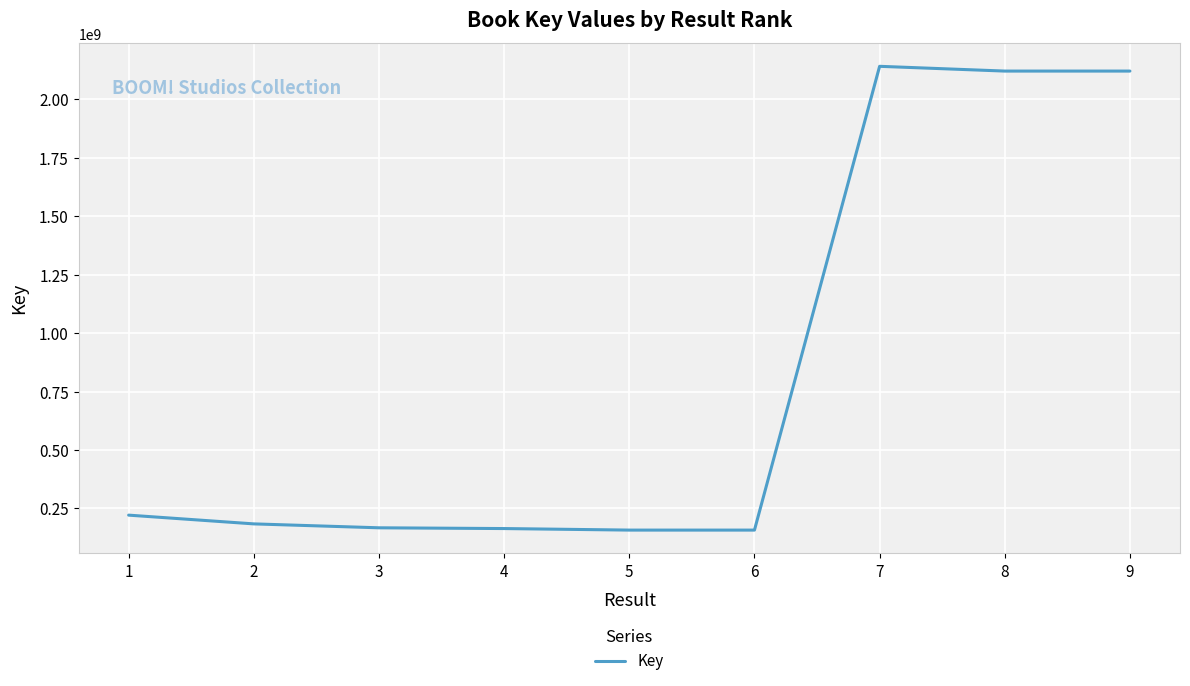

Approximately how many times larger is the value at 3 compared to 2?

0.9